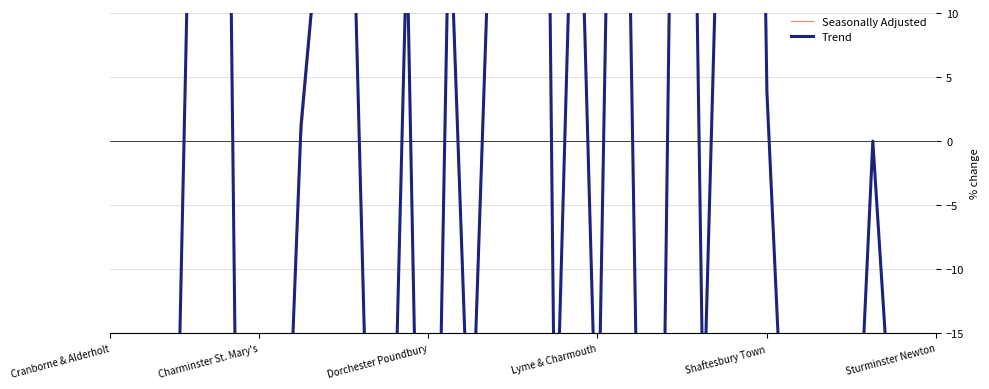

The Seasonally Adjusted series shows -10.8 at Cranborne & Alderholt. True or false?

False